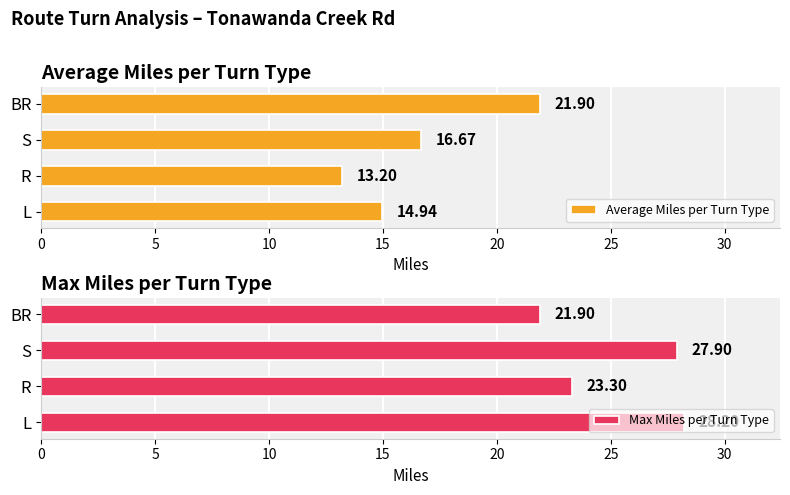

How many groups of bars are there?

4